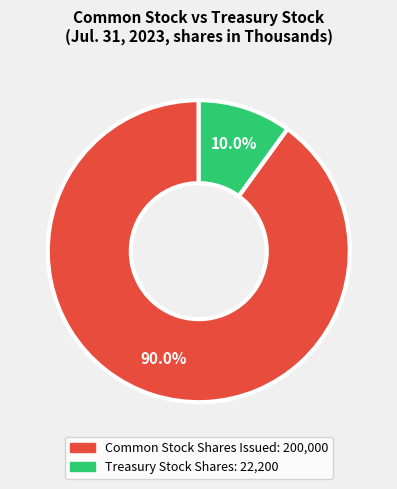

To the nearest percent, what portion does Common Stock Shares Issued represent?

90%